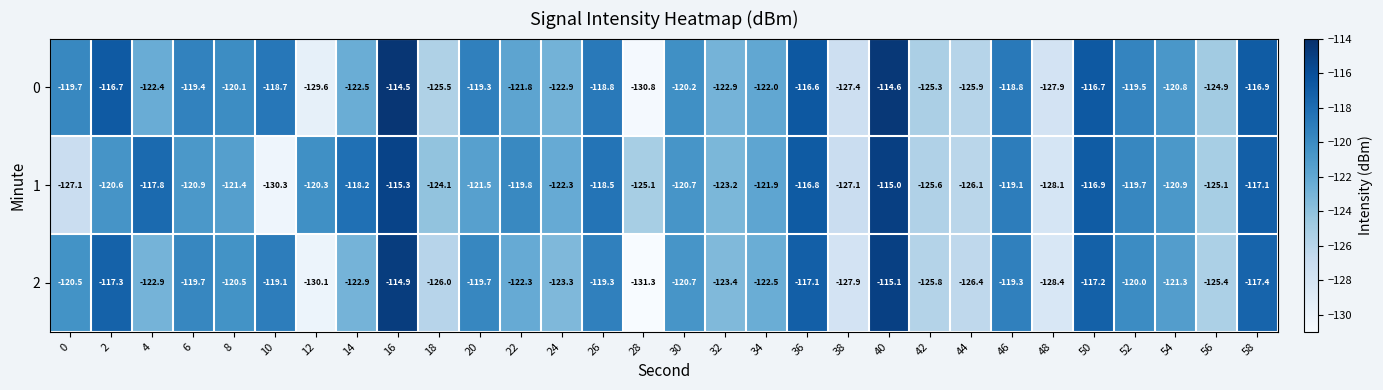

At which label does 0 reach its peak?

16